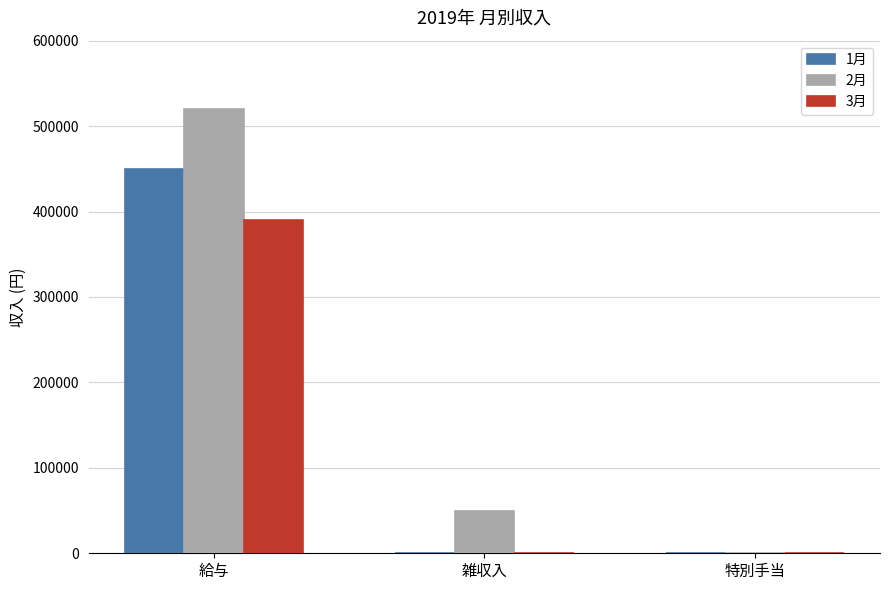

True or false: 1月 has a value of 0 at 雑収入.

True